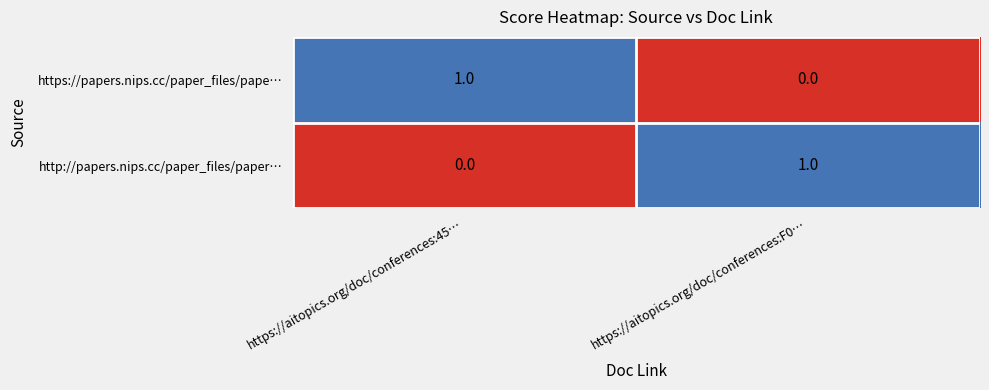

Is the value of https://papers.nips.cc/paper_files/pape… at https://aitopics.org/doc/conferences:F0… greater than the value of http://papers.nips.cc/paper_files/paper… at https://aitopics.org/doc/conferences:F0…?

No